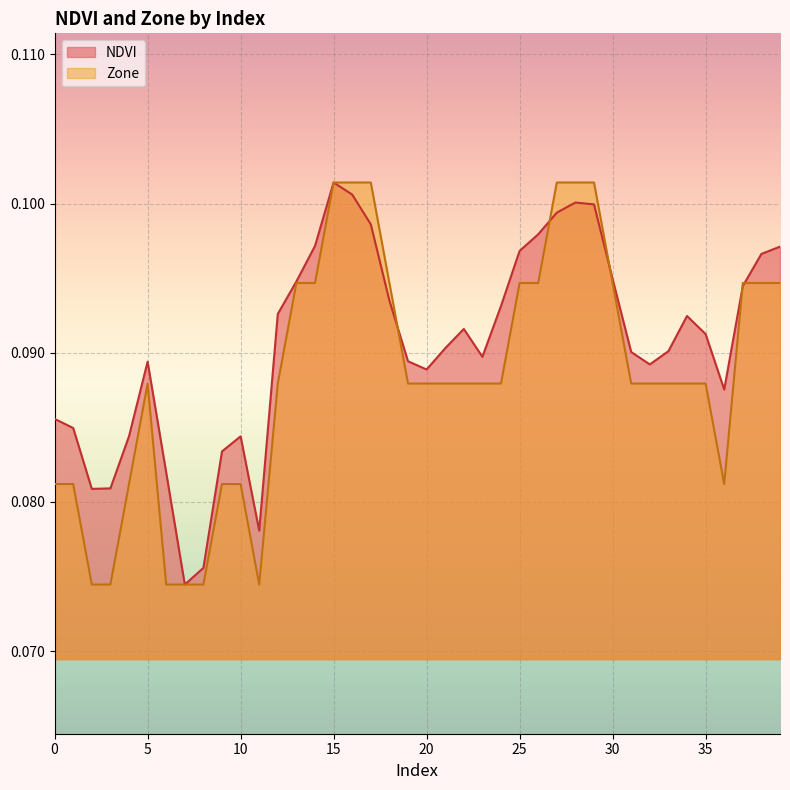

True or false: NDVI and Zone intersect in this chart.

True